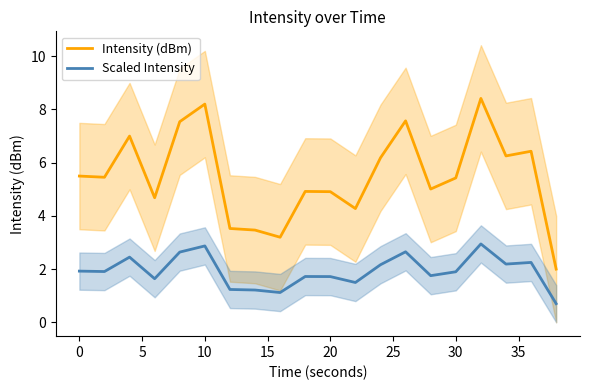

What is the maximum value for Scaled Intensity?

2.9